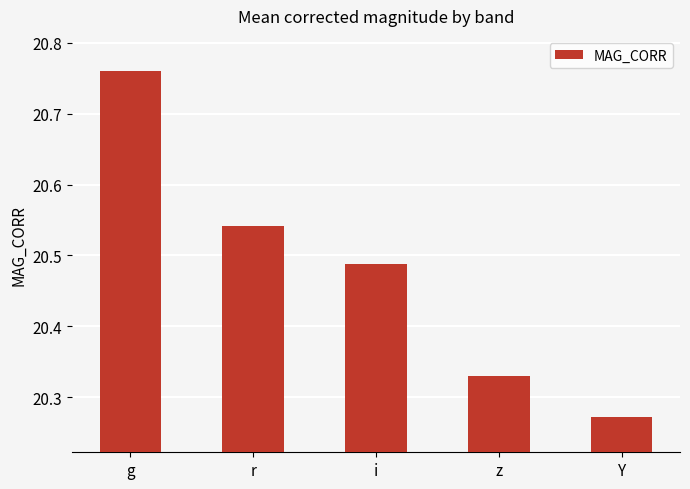

List the labels in order of value, largest first.

g, r, i, z, Y